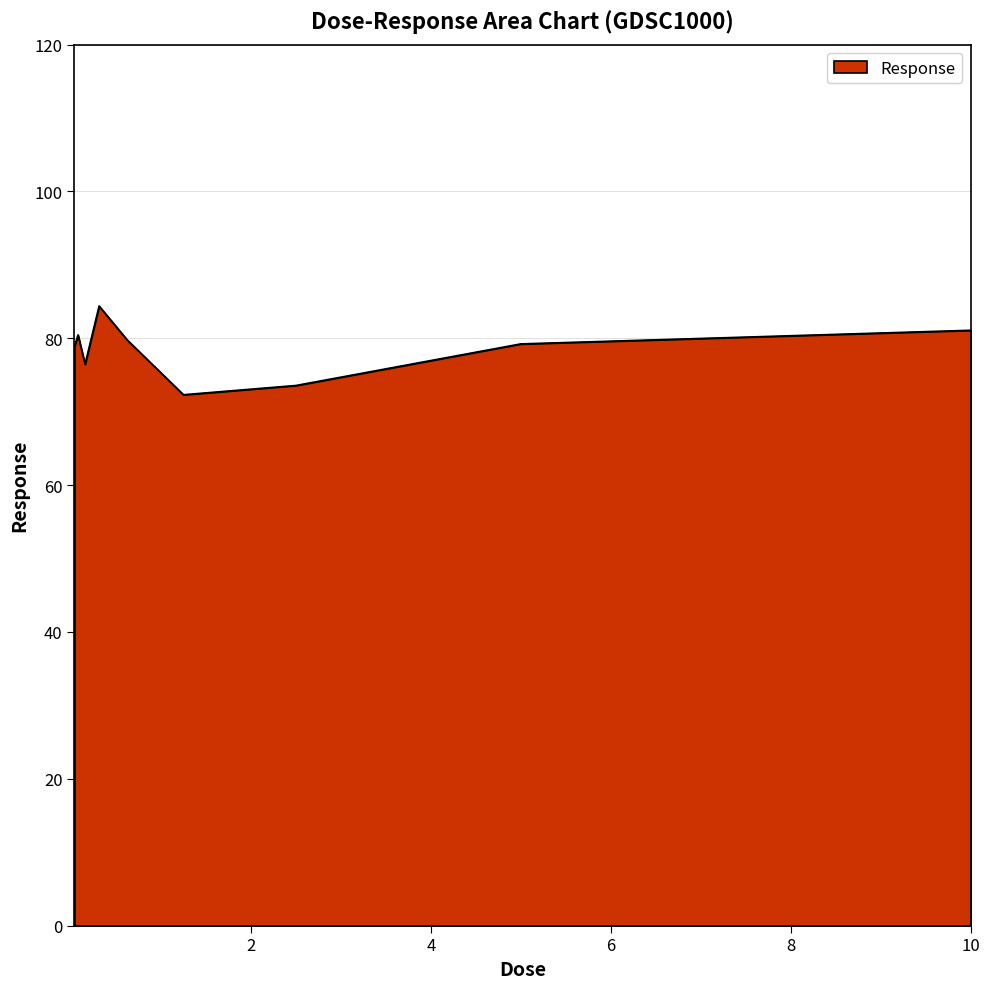

What is the difference between the maximum and minimum values?

12.1